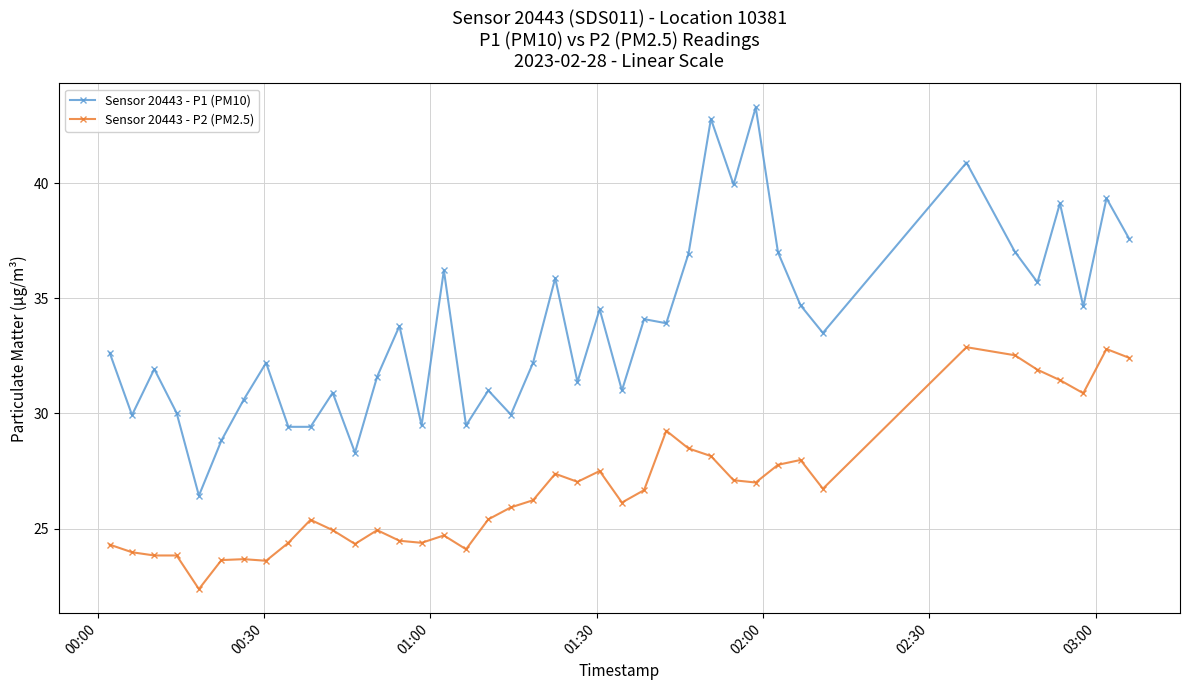

Does the chart have visible grid lines?

Yes